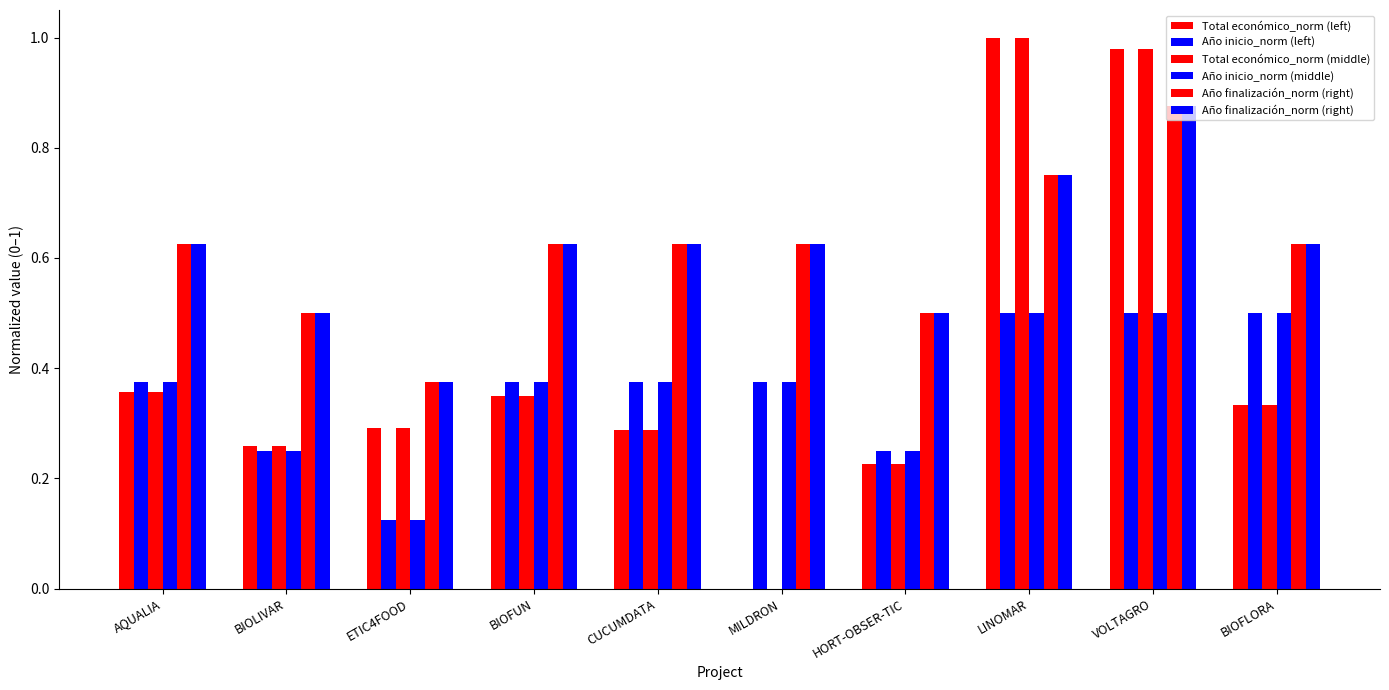

How many data points in Total económico_norm (middle) are above 0?

9